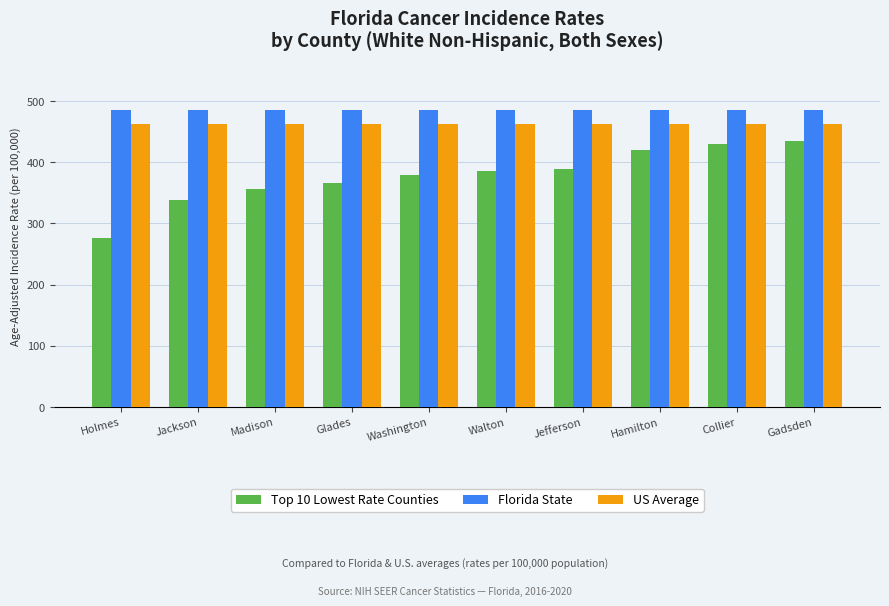

Reading left to right, what are all the values shown in this chart?

Top 10 Lowest Rate Counties: Holmes=276.3	Jackson=337.6	Madison=357.0	Glades=365.3	Washington=379.5	Walton=385.4	Jefferson=388.1	Hamilton=419.7	Collier=429.4	Gadsden=435.3
Florida State: Holmes=484.7	Jackson=484.7	Madison=484.7	Glades=484.7	Washington=484.7	Walton=484.7	Jefferson=484.7	Hamilton=484.7	Collier=484.7	Gadsden=484.7
US Average: Holmes=461.9	Jackson=461.9	Madison=461.9	Glades=461.9	Washington=461.9	Walton=461.9	Jefferson=461.9	Hamilton=461.9	Collier=461.9	Gadsden=461.9